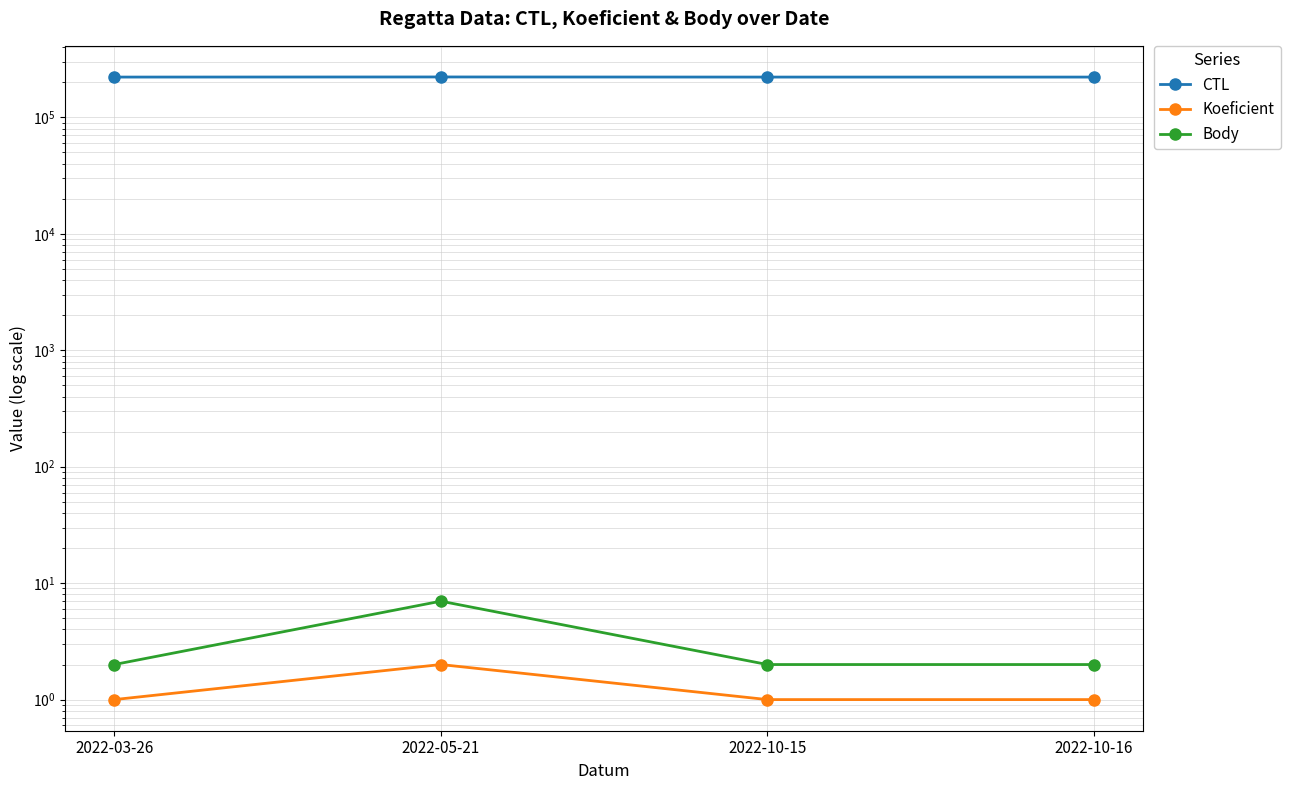

Count the number of data series in this chart.

3